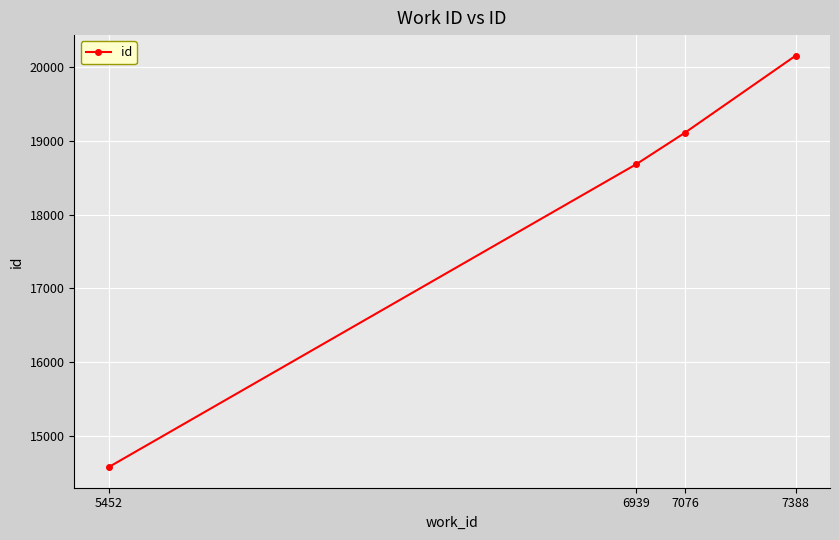

At which label is the value closest to 17367?

6939